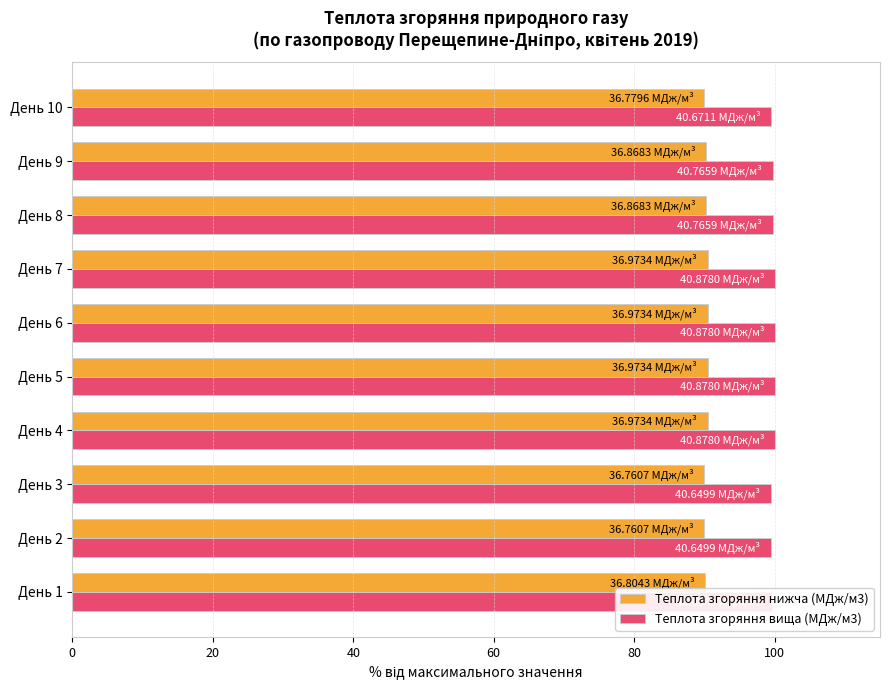

What is the maximum value for Теплота згоряння нижча (МДж/м3)?

90.4